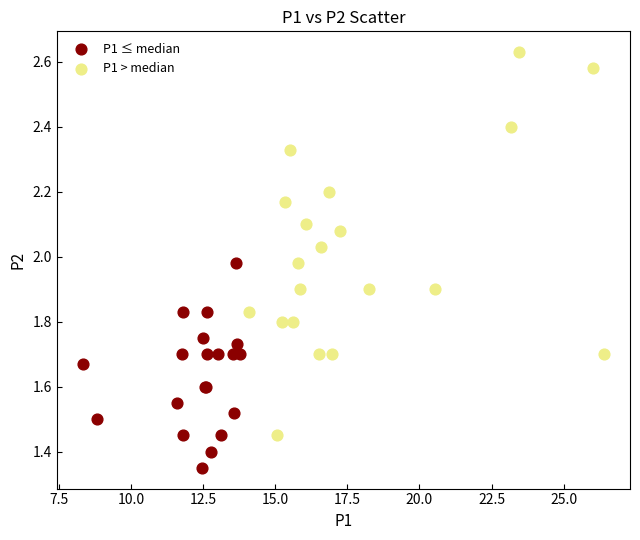

Which series contains the lowest Y value?

P1 ≤ median